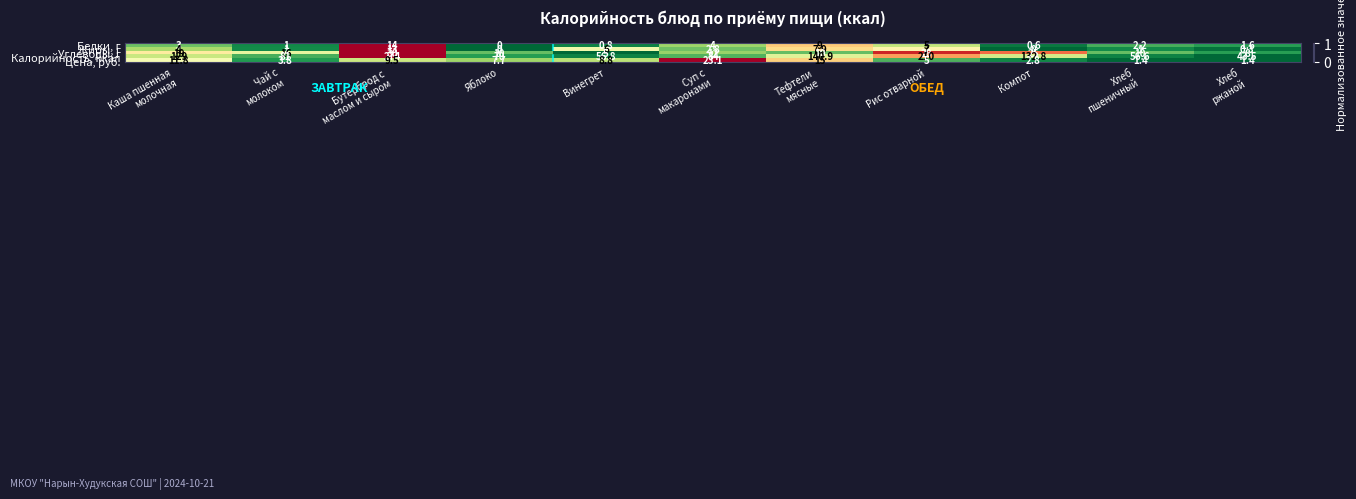

What is the approximate value of Белки, г at Винегрет?

0.8